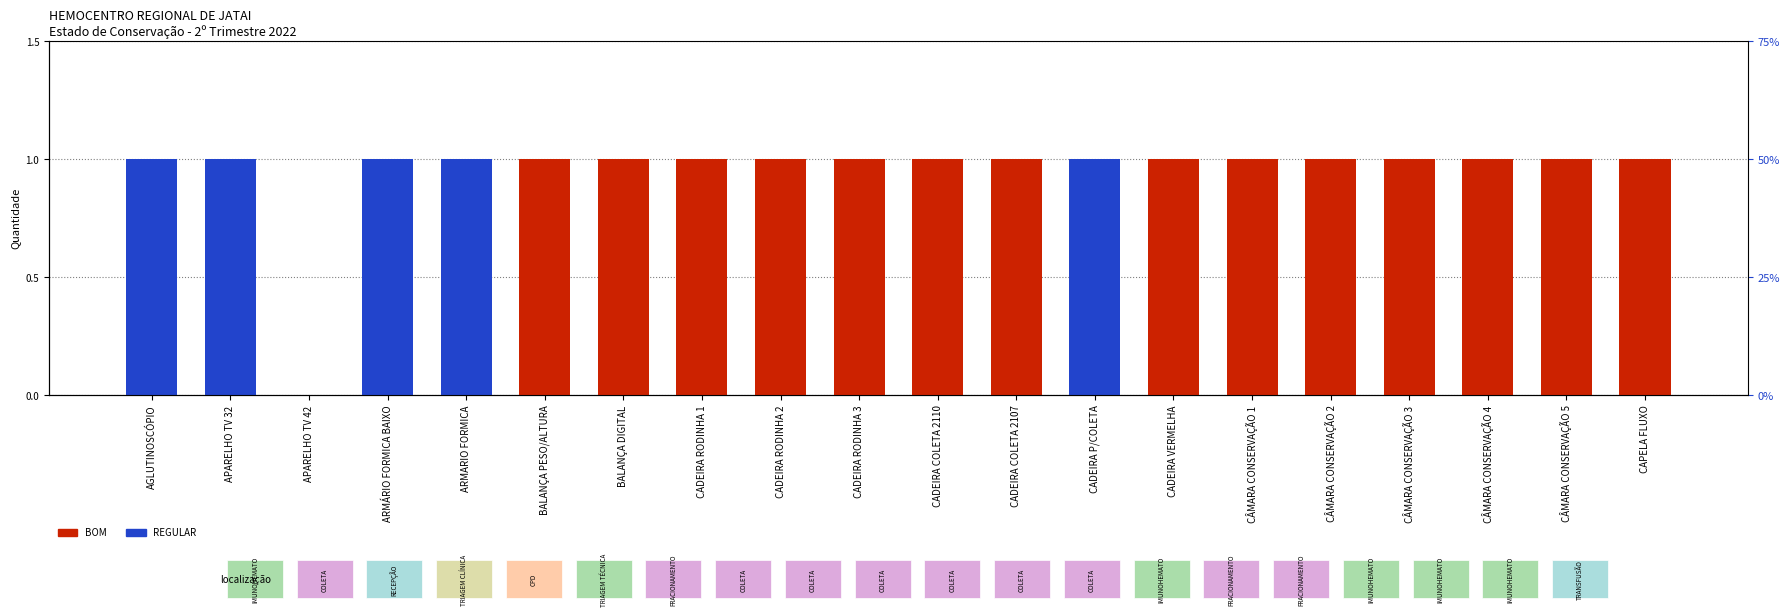

Reading left to right, transcribe all the data shown in this chart.

BOM: AGLUTINOSCÓPIO=0	APARELHO TV 32=0	APARELHO TV 42=0	ARMÁRIO FORMICA BAIXO=0	ARMARIO FORMICA=0	BALANÇA PESO/ALTURA=1	BALANÇA DIGITAL=1	CADEIRA RODINHA 1=1	CADEIRA RODINHA 2=1	CADEIRA RODINHA 3=1	CADEIRA COLETA 2110=1	CADEIRA COLETA 2107=1	CADEIRA P/COLETA=0	CADEIRA VERMELHA=1	CÂMARA CONSERVAÇÃO 1=1	CÂMARA CONSERVAÇÃO 2=1	CÂMARA CONSERVAÇÃO 3=1	CÂMARA CONSERVAÇÃO 4=1	CÂMARA CONSERVAÇÃO 5=1	CAPELA FLUXO=1
REGULAR: AGLUTINOSCÓPIO=1	APARELHO TV 32=1	APARELHO TV 42=0	ARMÁRIO FORMICA BAIXO=1	ARMARIO FORMICA=1	BALANÇA PESO/ALTURA=0	BALANÇA DIGITAL=0	CADEIRA RODINHA 1=0	CADEIRA RODINHA 2=0	CADEIRA RODINHA 3=0	CADEIRA COLETA 2110=0	CADEIRA COLETA 2107=0	CADEIRA P/COLETA=1	CADEIRA VERMELHA=0	CÂMARA CONSERVAÇÃO 1=0	CÂMARA CONSERVAÇÃO 2=0	CÂMARA CONSERVAÇÃO 3=0	CÂMARA CONSERVAÇÃO 4=0	CÂMARA CONSERVAÇÃO 5=0	CAPELA FLUXO=0